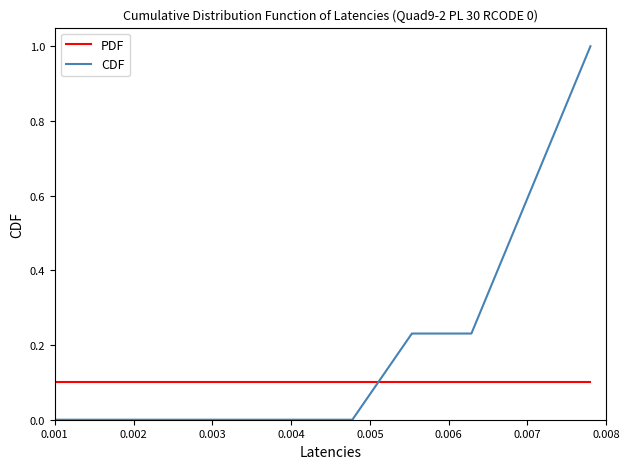

Which series has the widest spread of values?

CDF